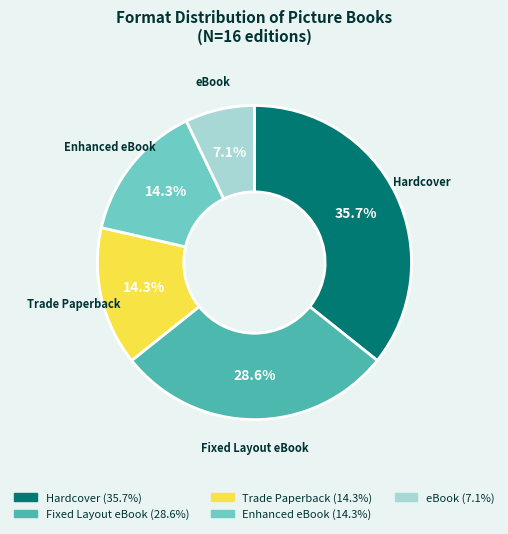

To the nearest percent, what is the difference between the Fixed Layout eBook and Trade Paperback slice percentages?

14%